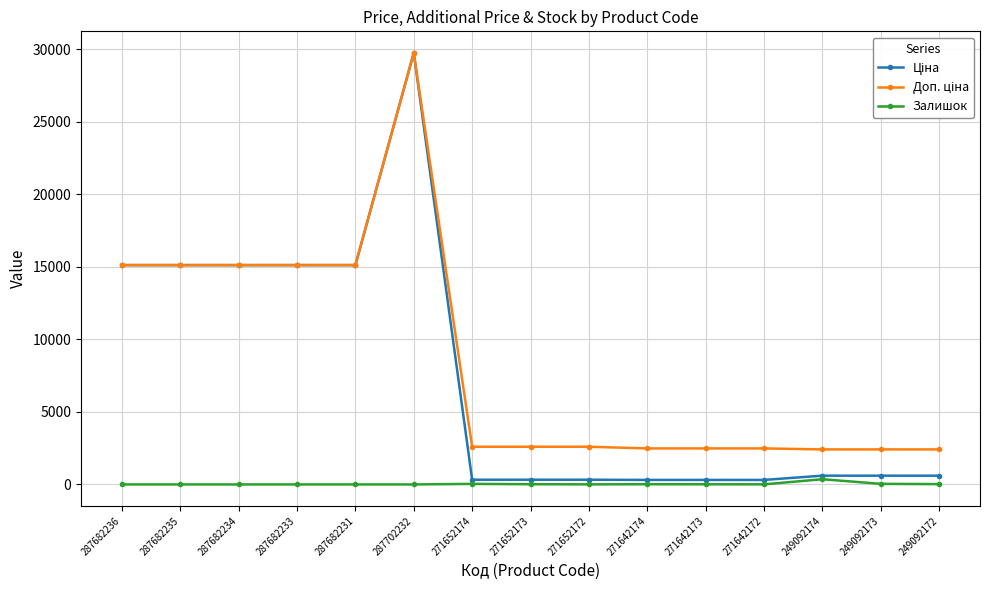

How many distinct data groups are displayed?

3